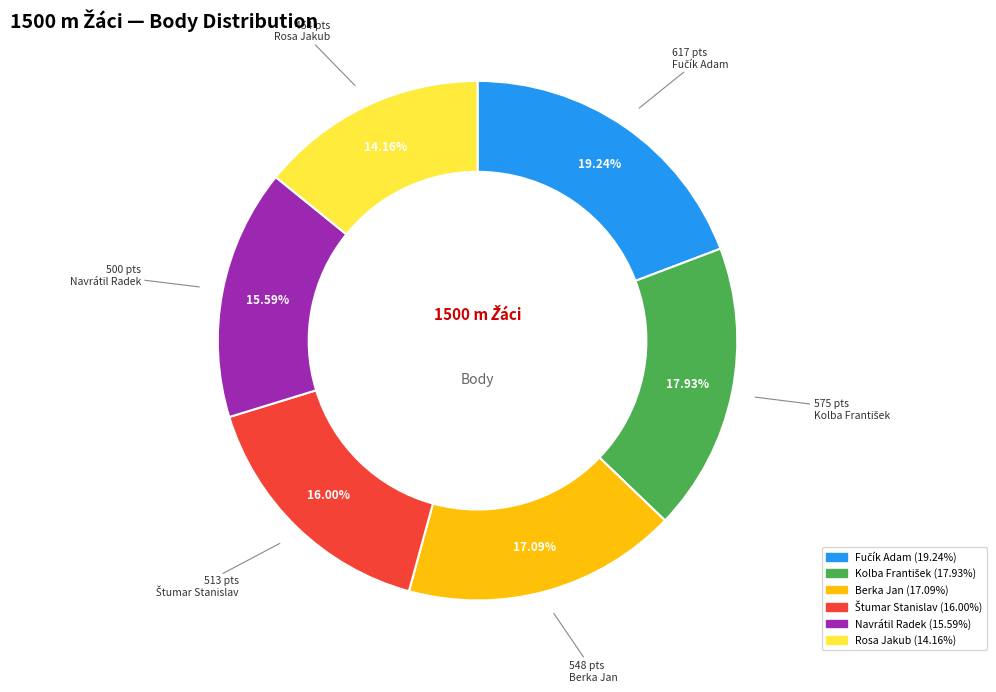

Approximately how many times larger is the value at Rosa Jakub compared to Berka Jan?

0.8